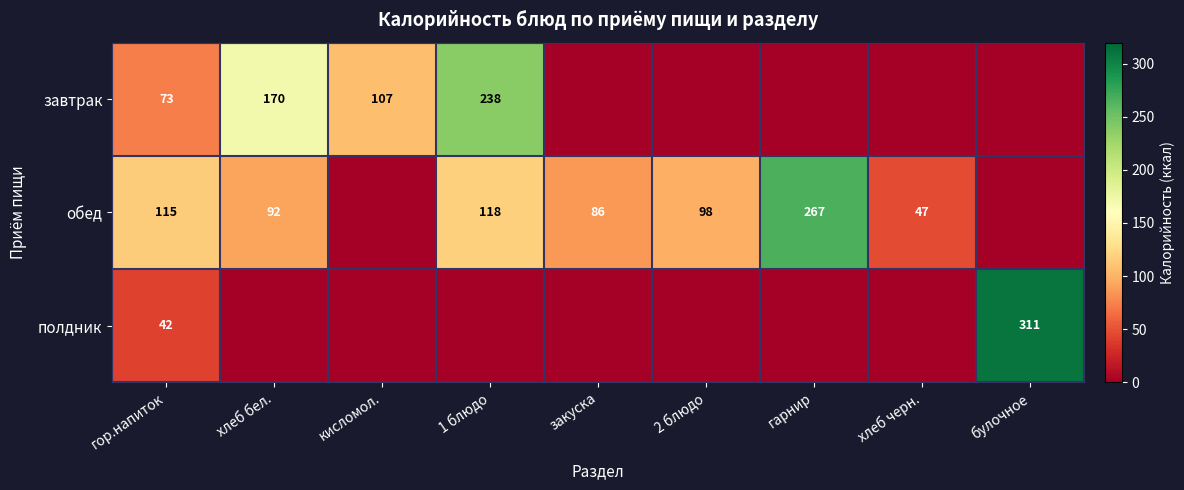

The обед series shows 160.2 at 1 блюдо. True or false?

False